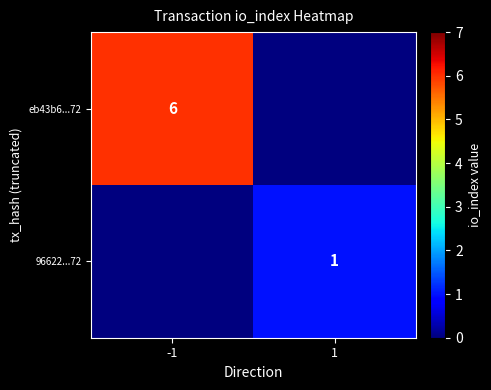

Is it true that 96622...72 equals 1 at 1?

True